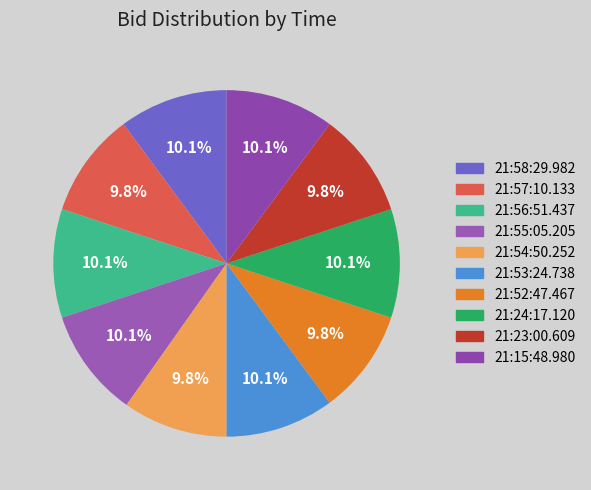

Count the number of slices in the pie.

10